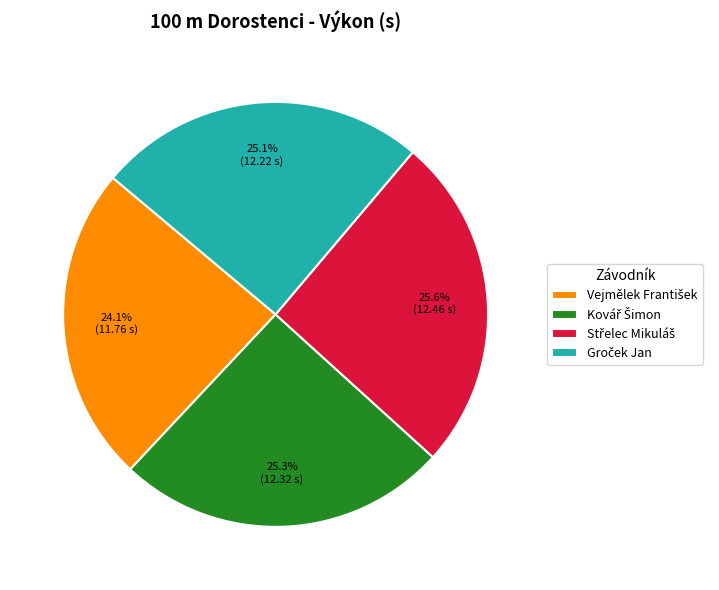

How many slices are in this pie chart?

4